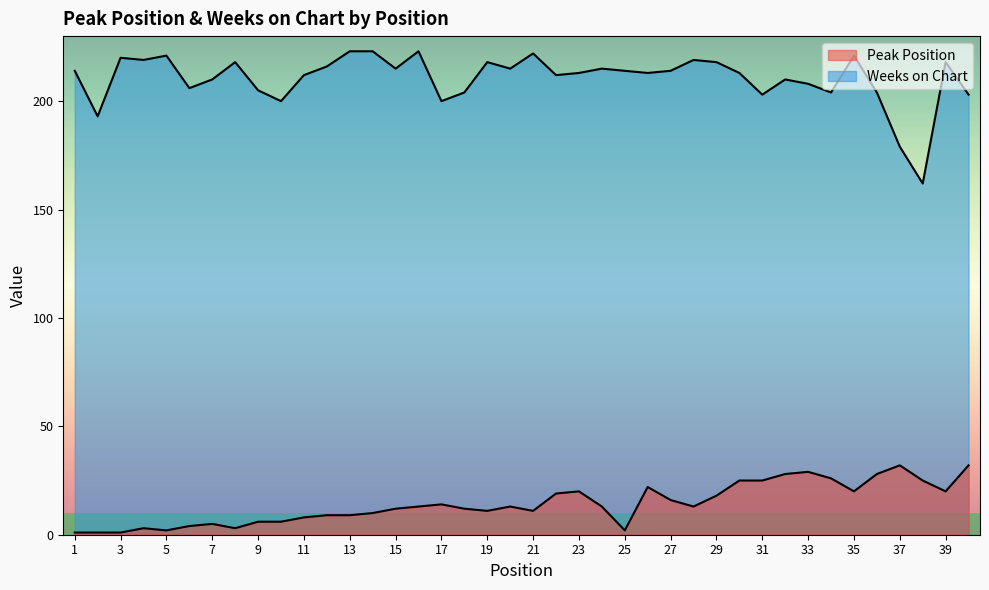

Where is Weeks on Chart nearest to the value 192?

2